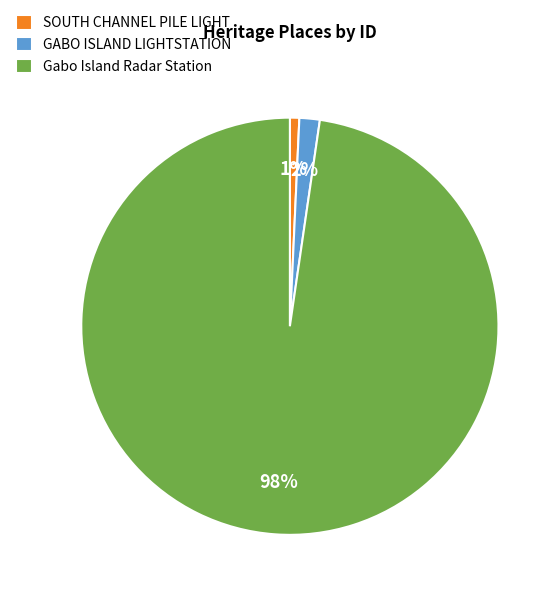

To the nearest percent, what is the combined percentage of Gabo Island Radar Station and SOUTH CHANNEL PILE LIGHT?

98%